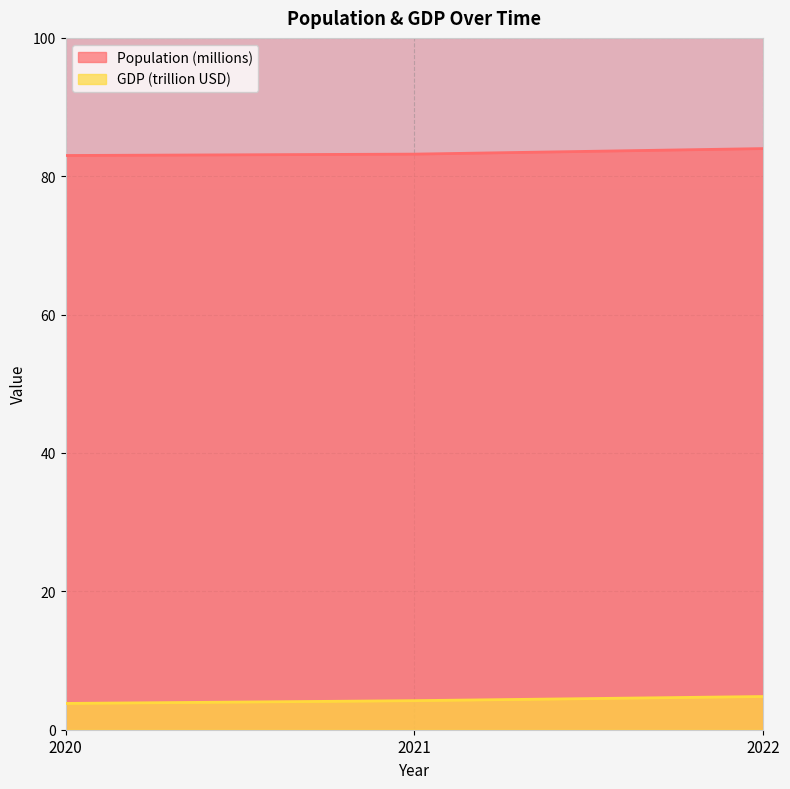

List the series in order of their peak value, highest first.

Population (millions), GDP (trillion USD)